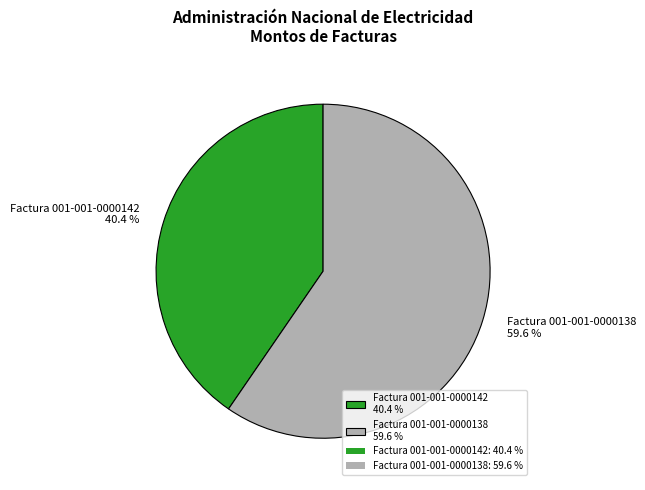

How many segments does this pie chart have?

2